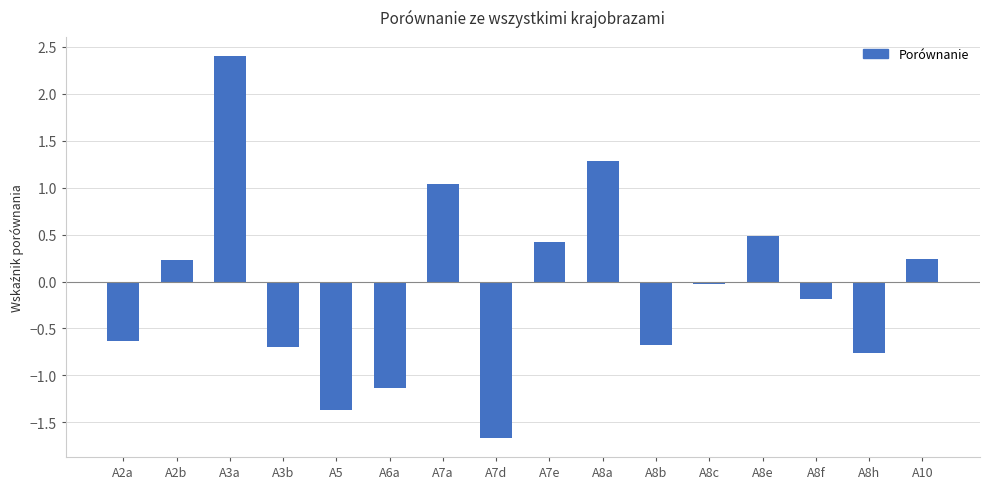

How many negative values are there?

9